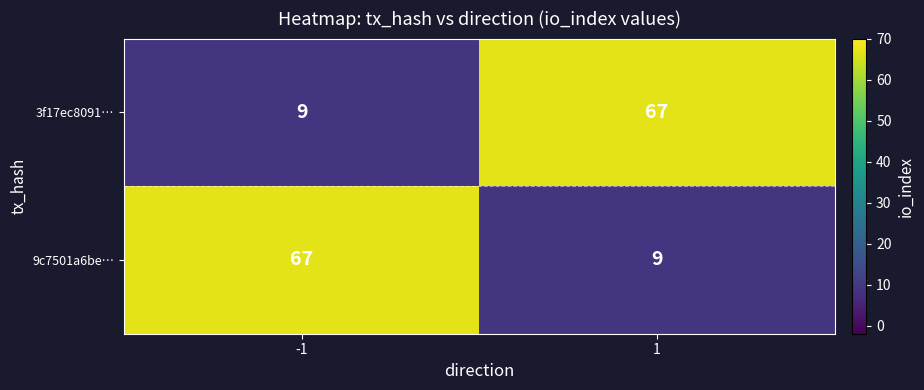

How many distinct data groups are displayed?

2